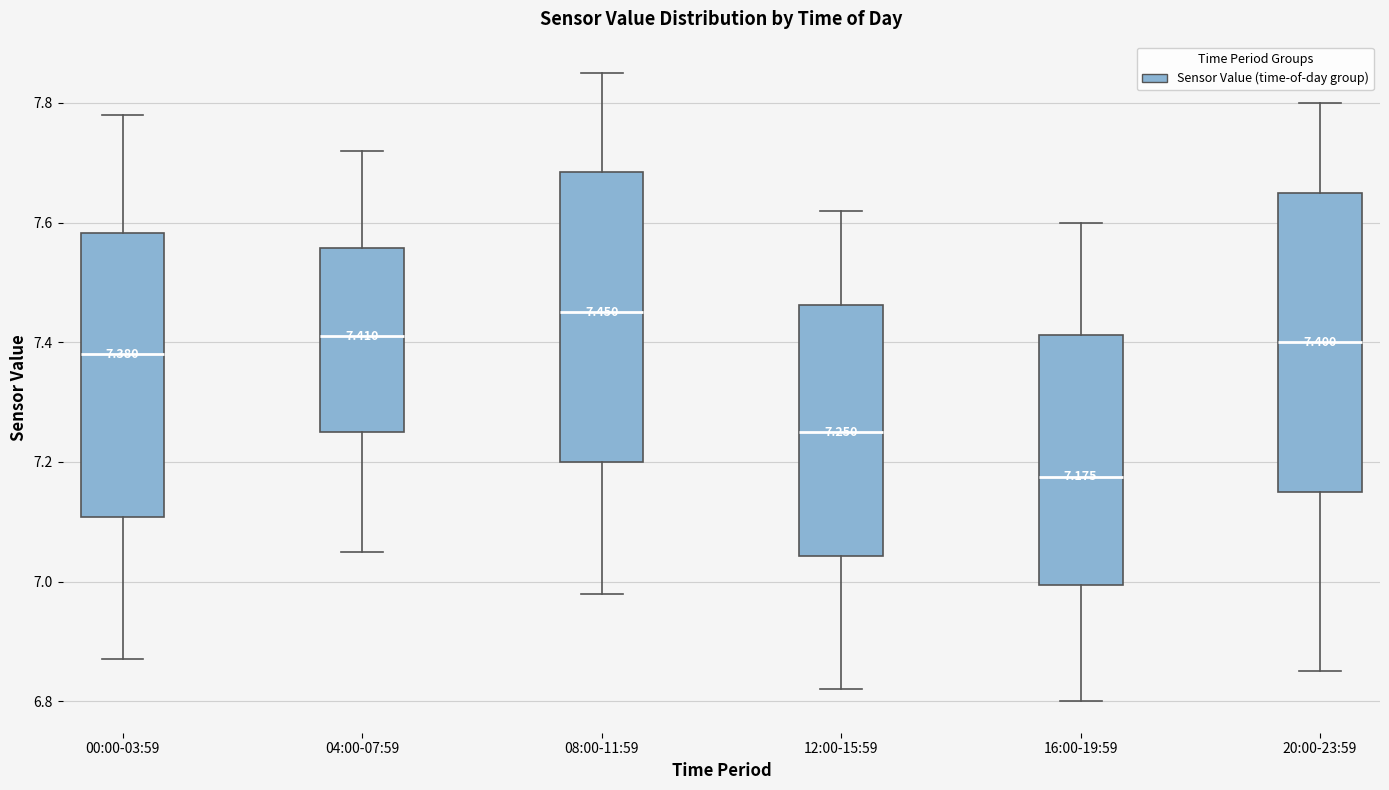

Which box's median line is the highest?

08:00-11:59